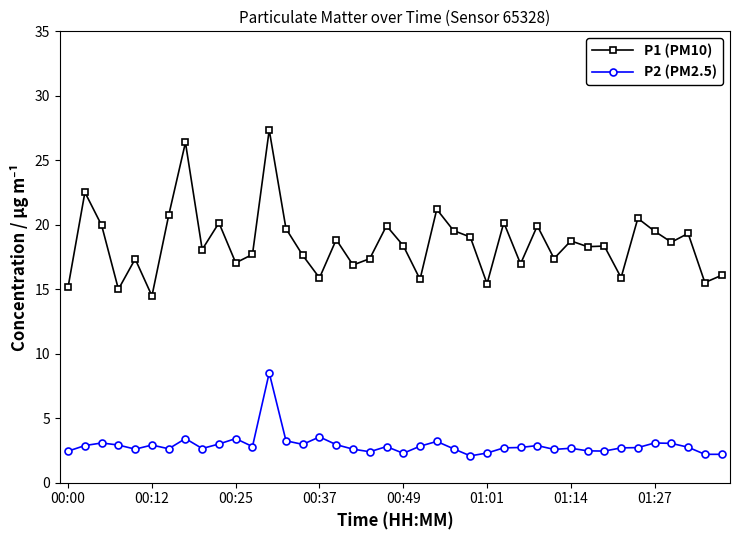

What is the value of the P2 (PM2.5) point at the 5th from the left?

2.6